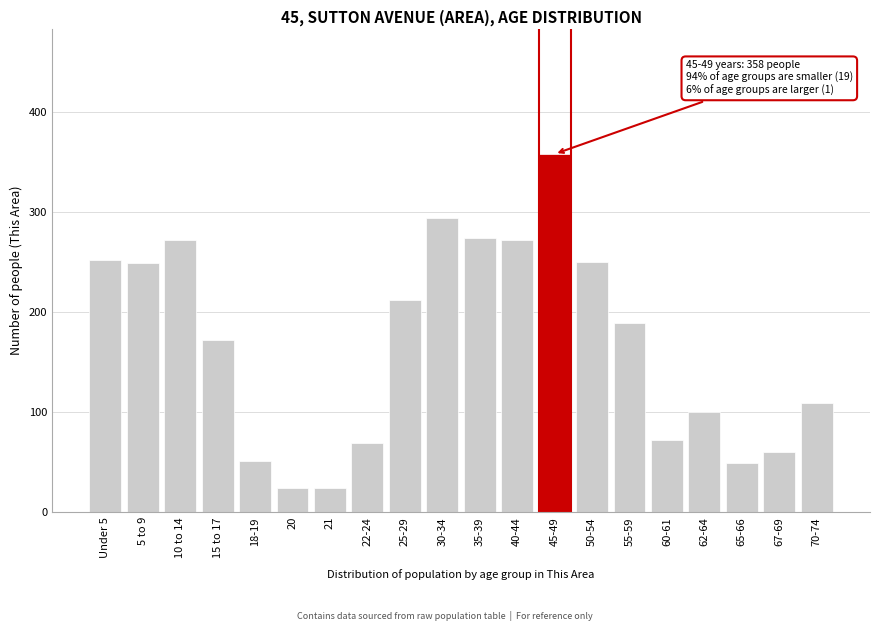

What is the change in value from 18-19 to 35-39?

+223